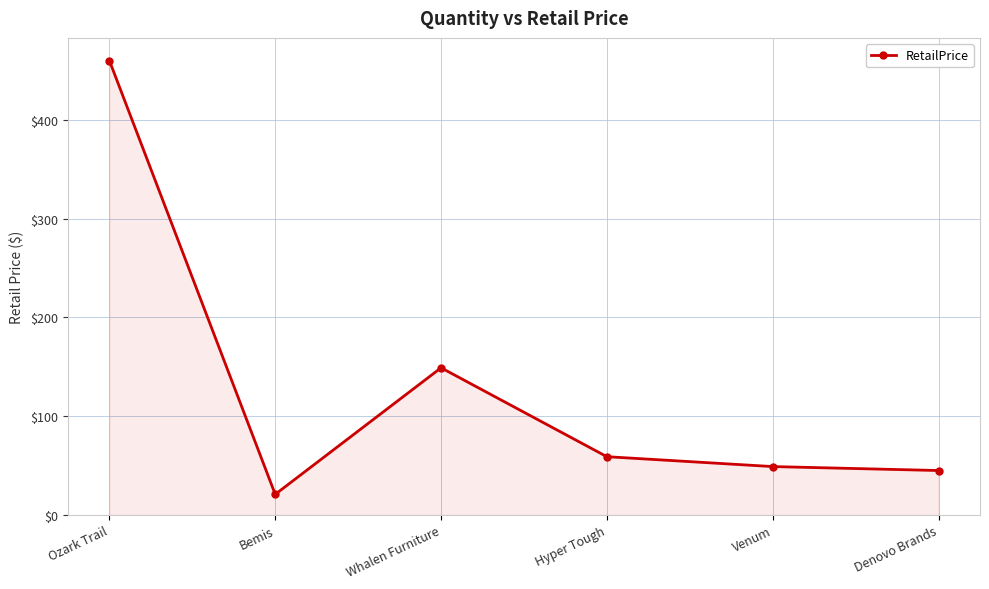

Does the chart have visible grid lines?

Yes